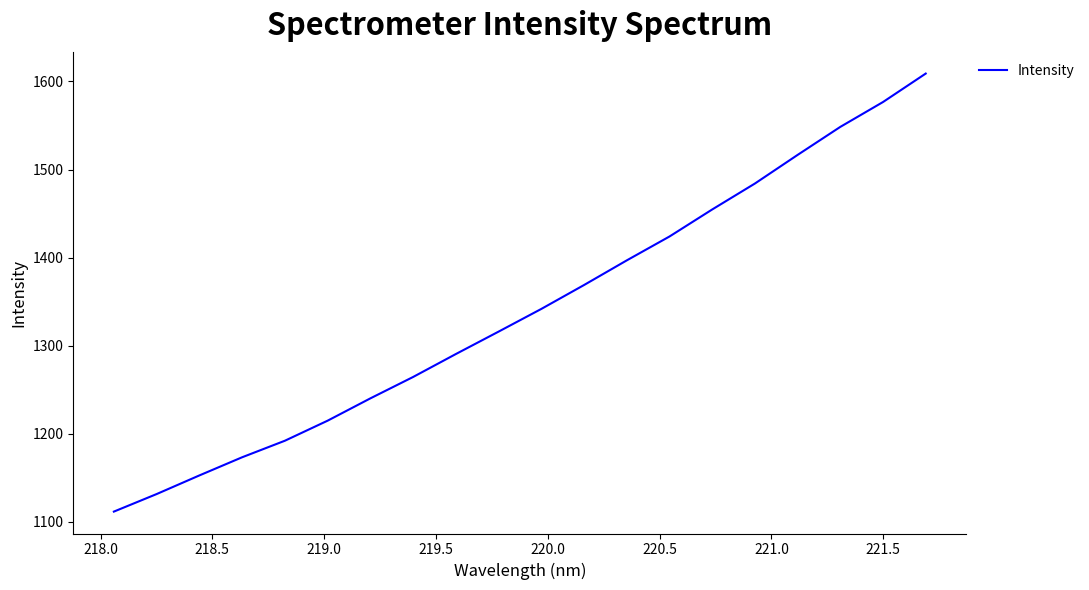

What is the difference between the maximum and minimum values?

497.2